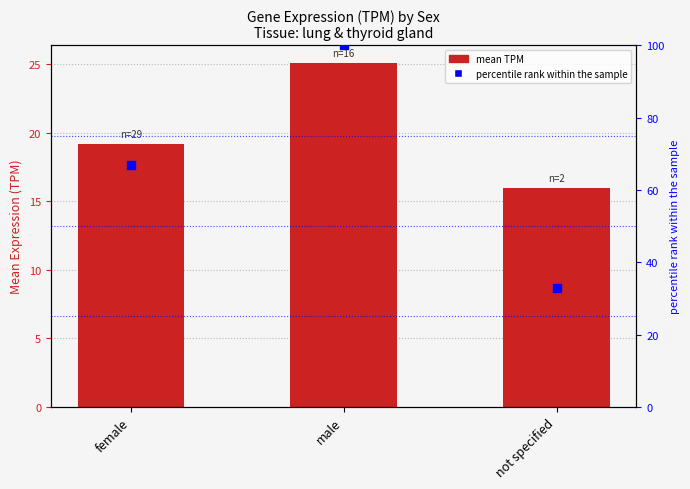

Which series has the largest total across all categories?

percentile rank within the sample